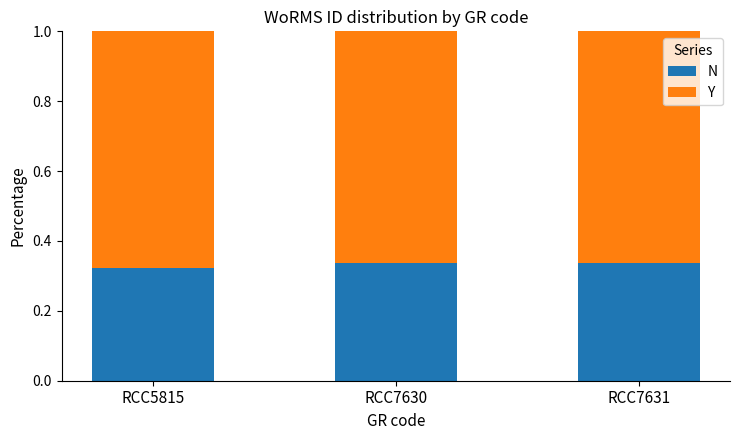

Count the N values in the range 0 to 1.

3